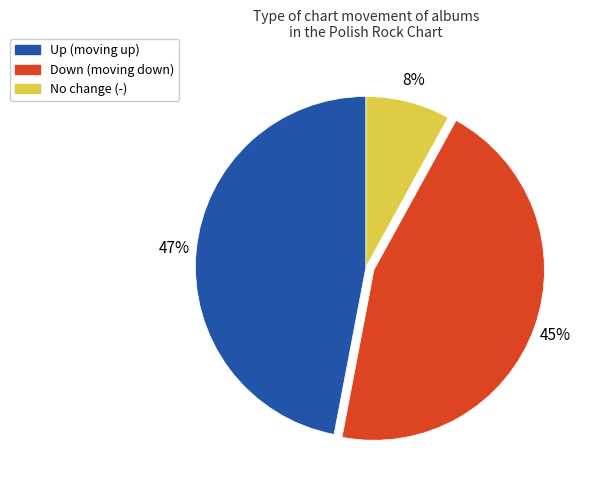

How many slices are in this pie chart?

3